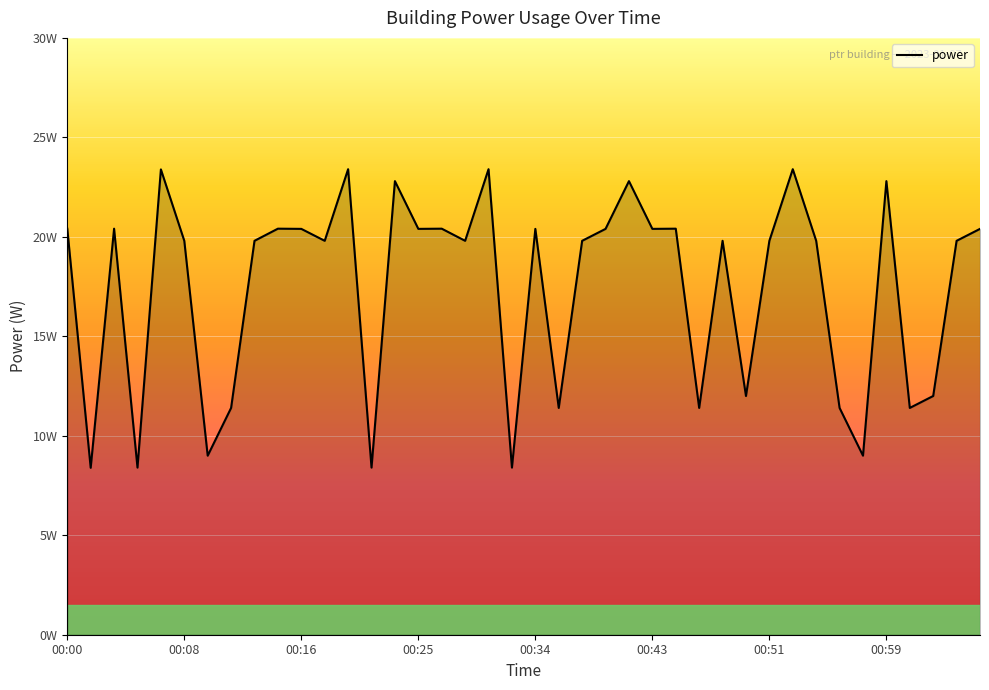

What is the minimum value shown in the chart?

8.4